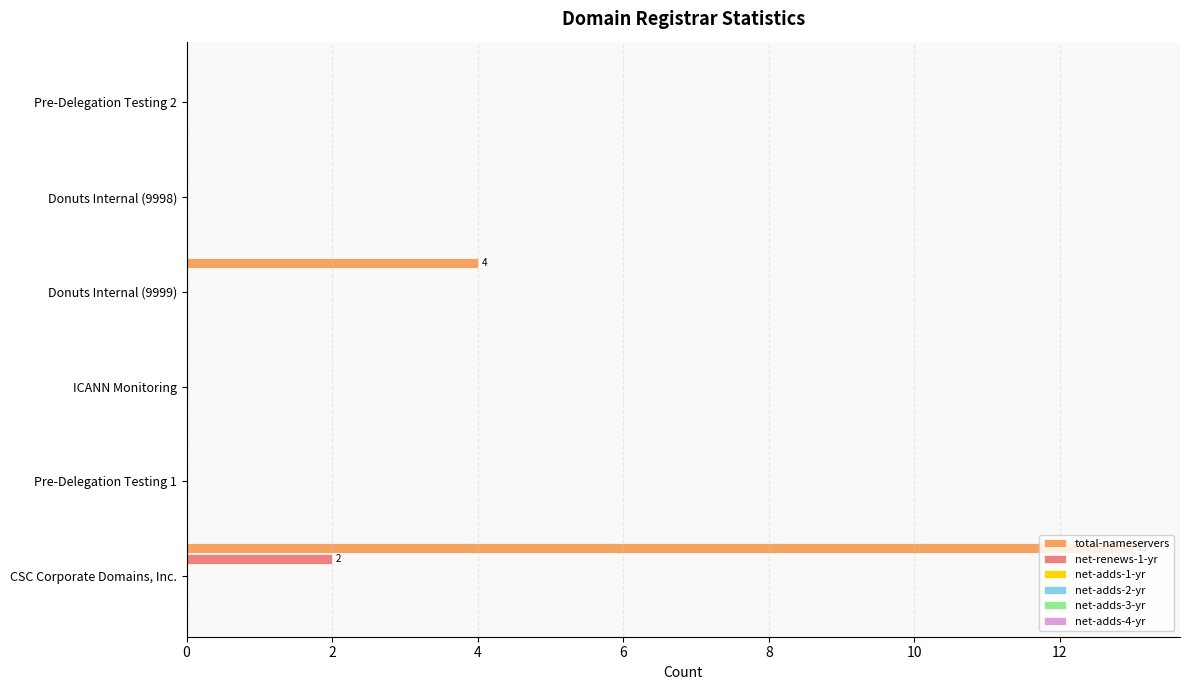

At which category is the sum across all series the highest?

CSC Corporate Domains, Inc.